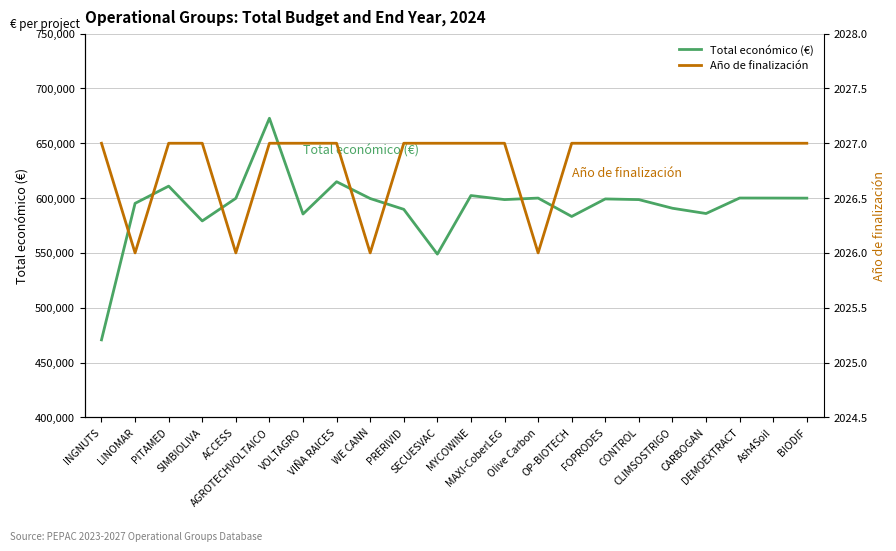

Which label corresponds to the smallest value in the chart?

LINOMAR